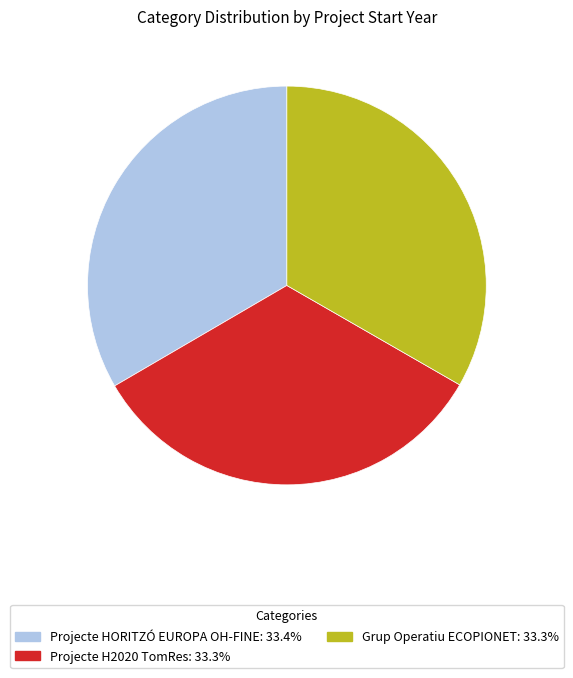

True or false: Projecte HORITZÓ EUROPA OH-FINE accounts for 33% of the total.

True